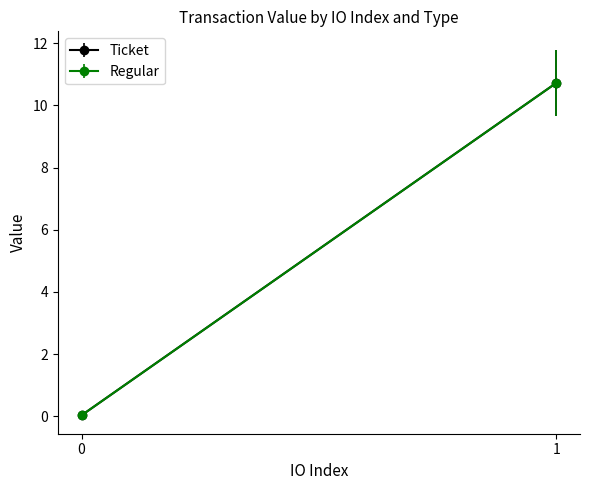

What is the sum of the Regular values at 0 and 1?

10.8